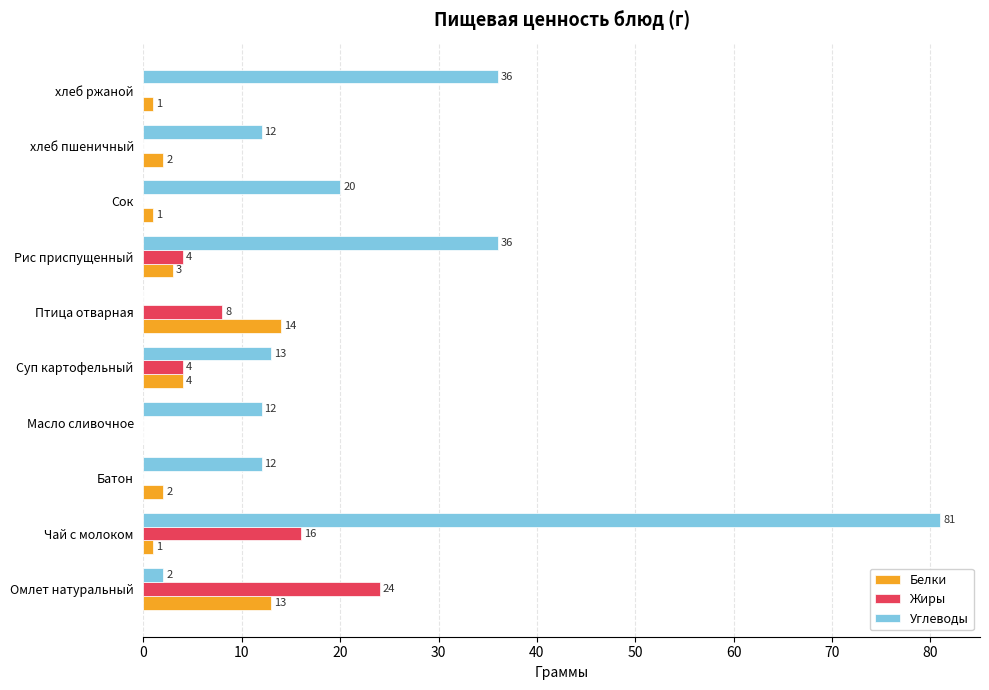

The value of Жиры at Суп картофельный is 4. True or false?

True